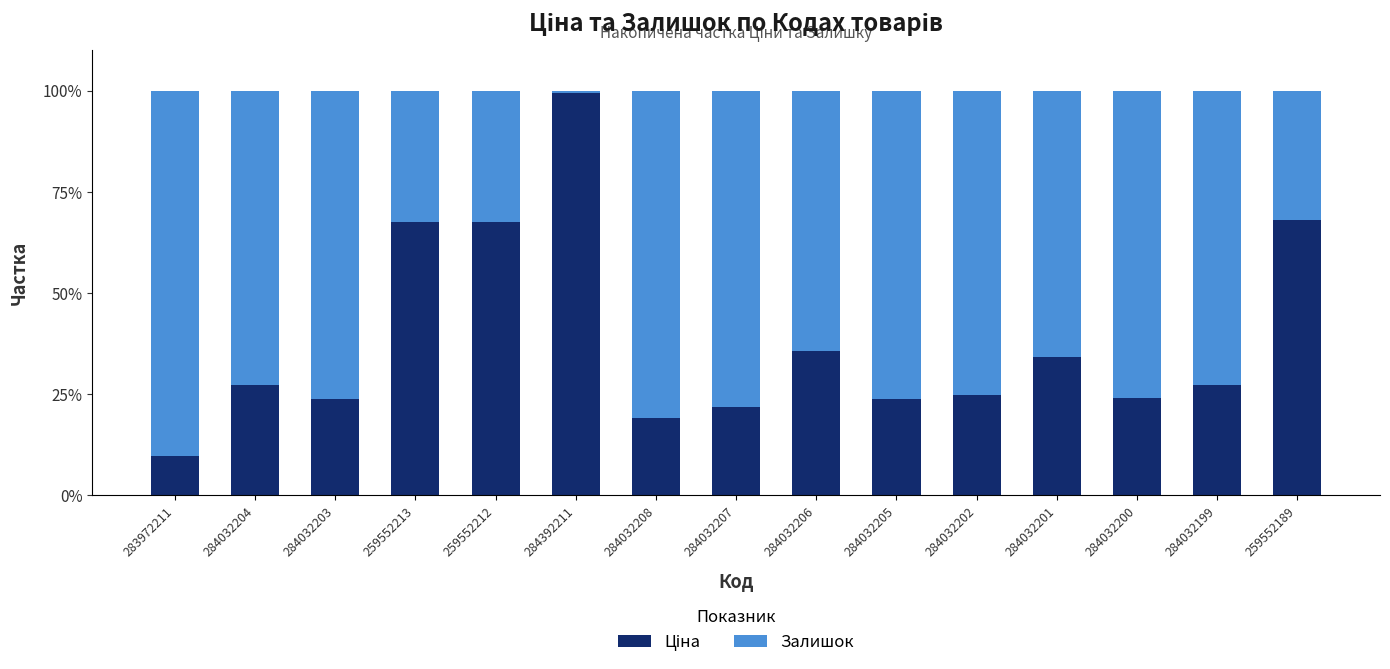

What is the total value across all series at 283972211?

100.0